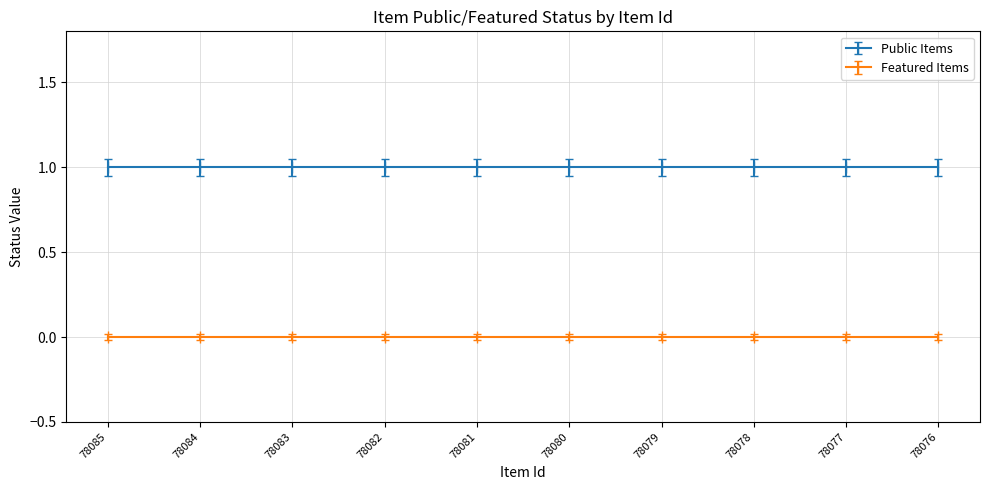

The Public Items series shows 0 at 78085. True or false?

False